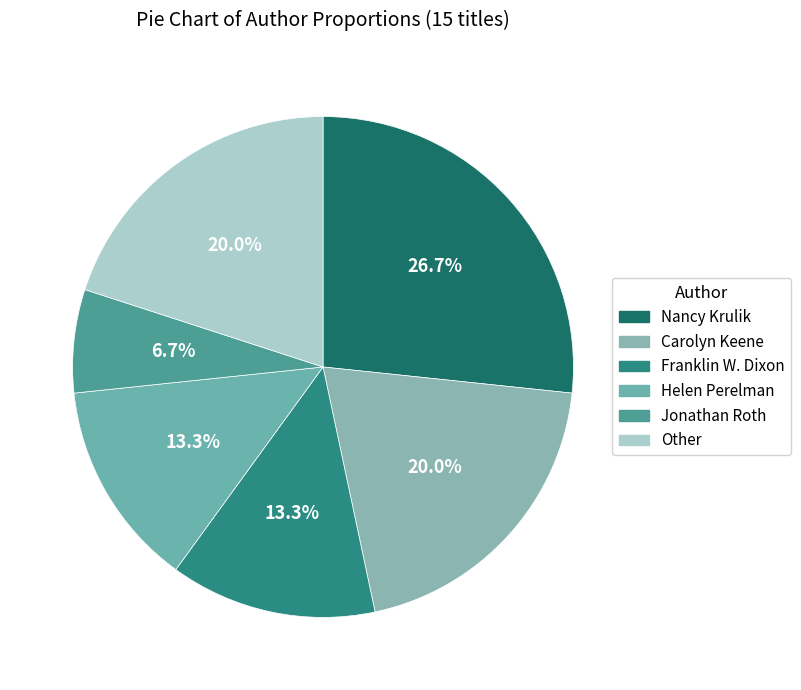

What percentage is NOT represented by Helen Perelman?

86.7%